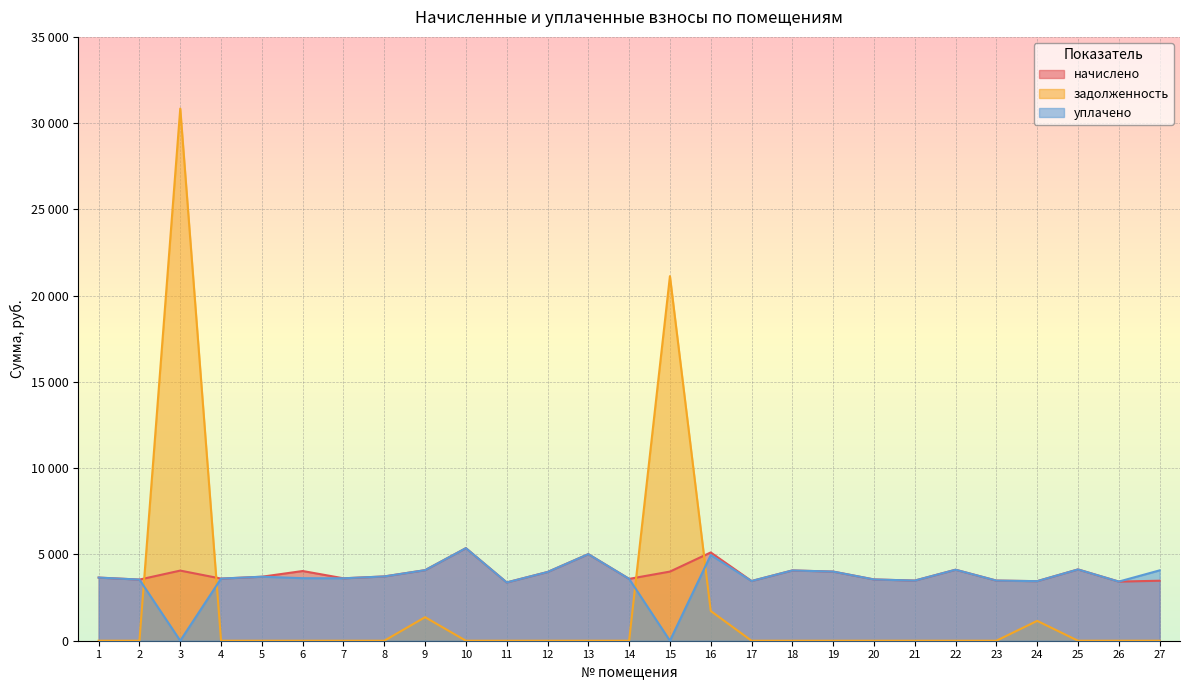

Which category has the highest value in the уплачено series?

10